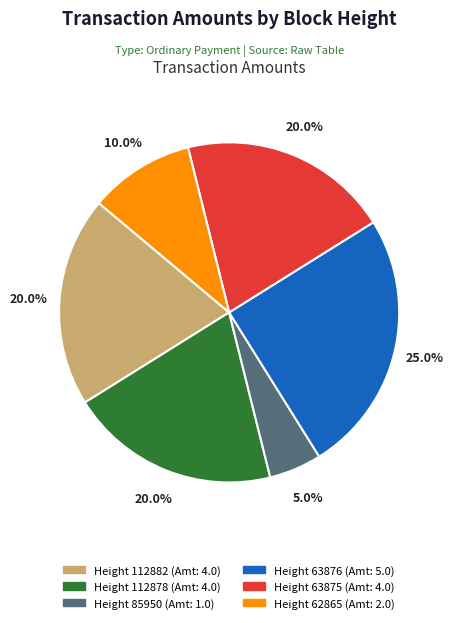

Does any single category account for the majority?

No